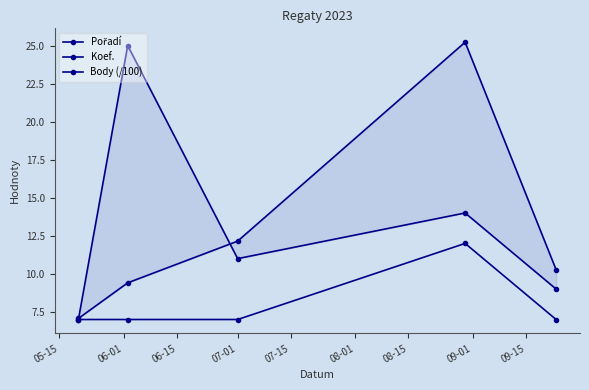

Where is Pořadí nearest to the value 16?

07-01